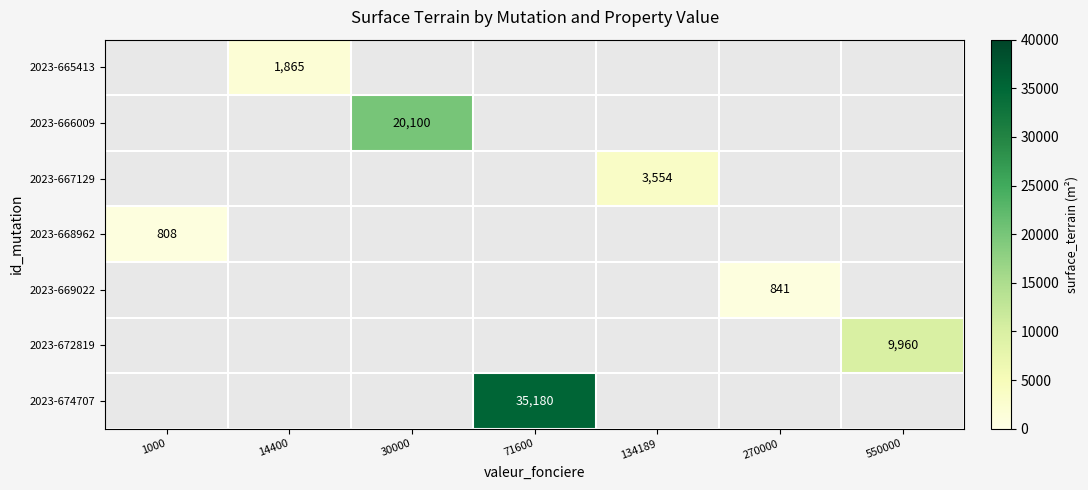

Is the value of 2023-665413 at 71600 greater than the value of 2023-669022 at 14400?

No